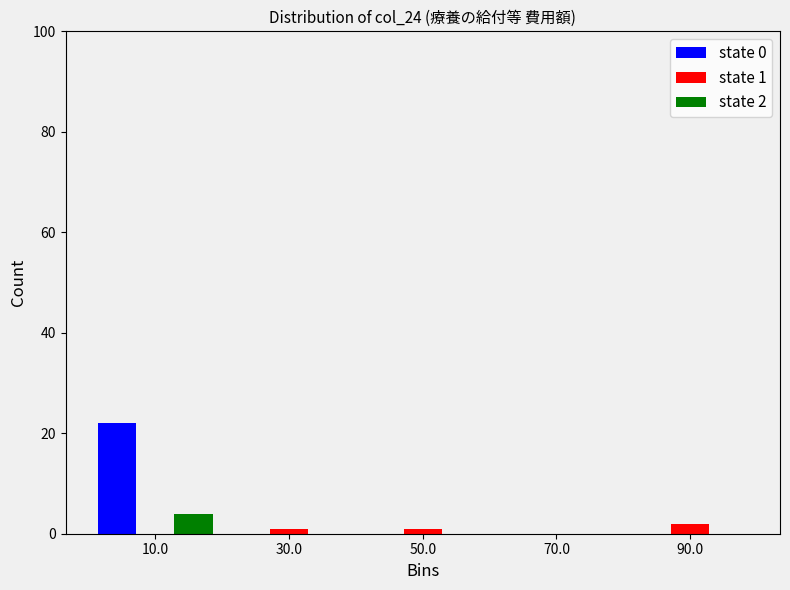

In the state 2 series, which range on the x-axis has the tallest bar?

0 to 20